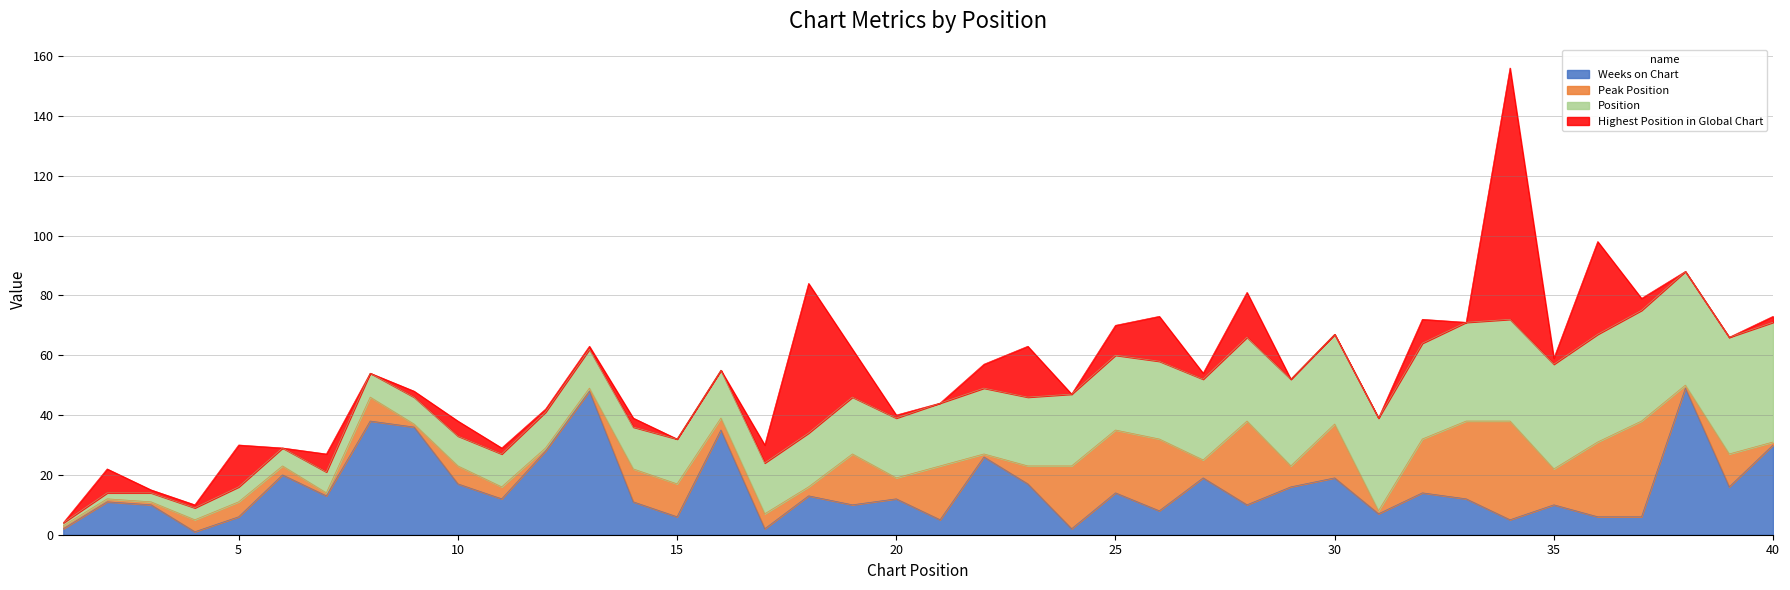

How many times do Peak Position and Highest Position in Global Chart cross each other?

16